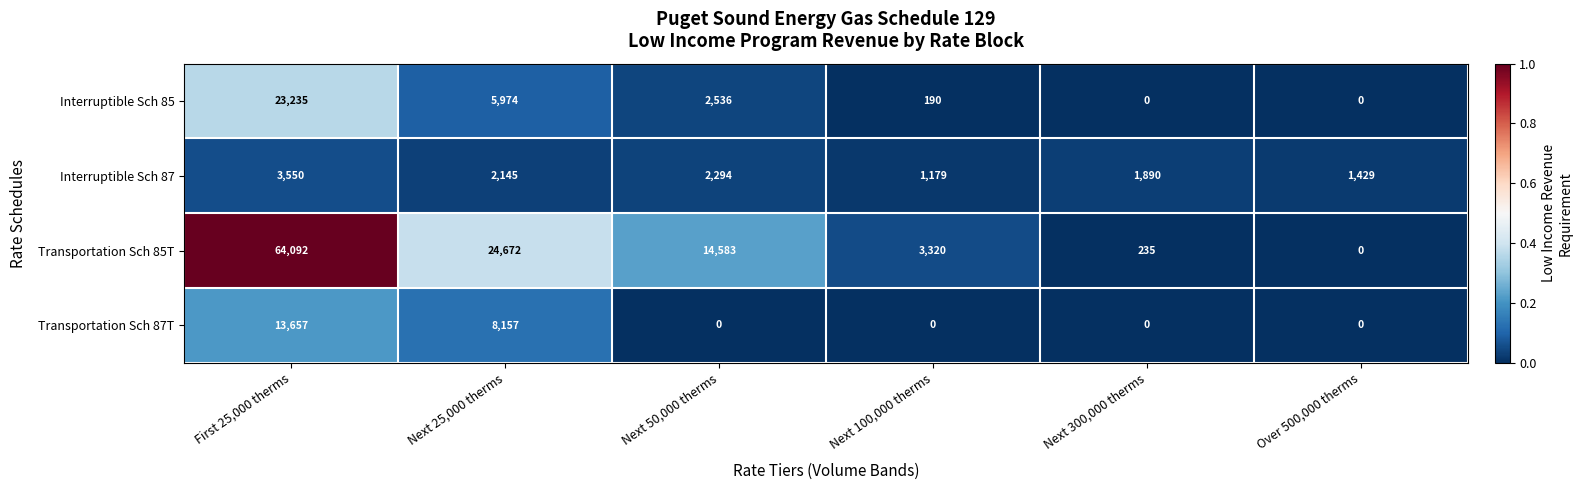

Where does the Transportation Sch 85T series first go above 14583?

First 25,000 therms